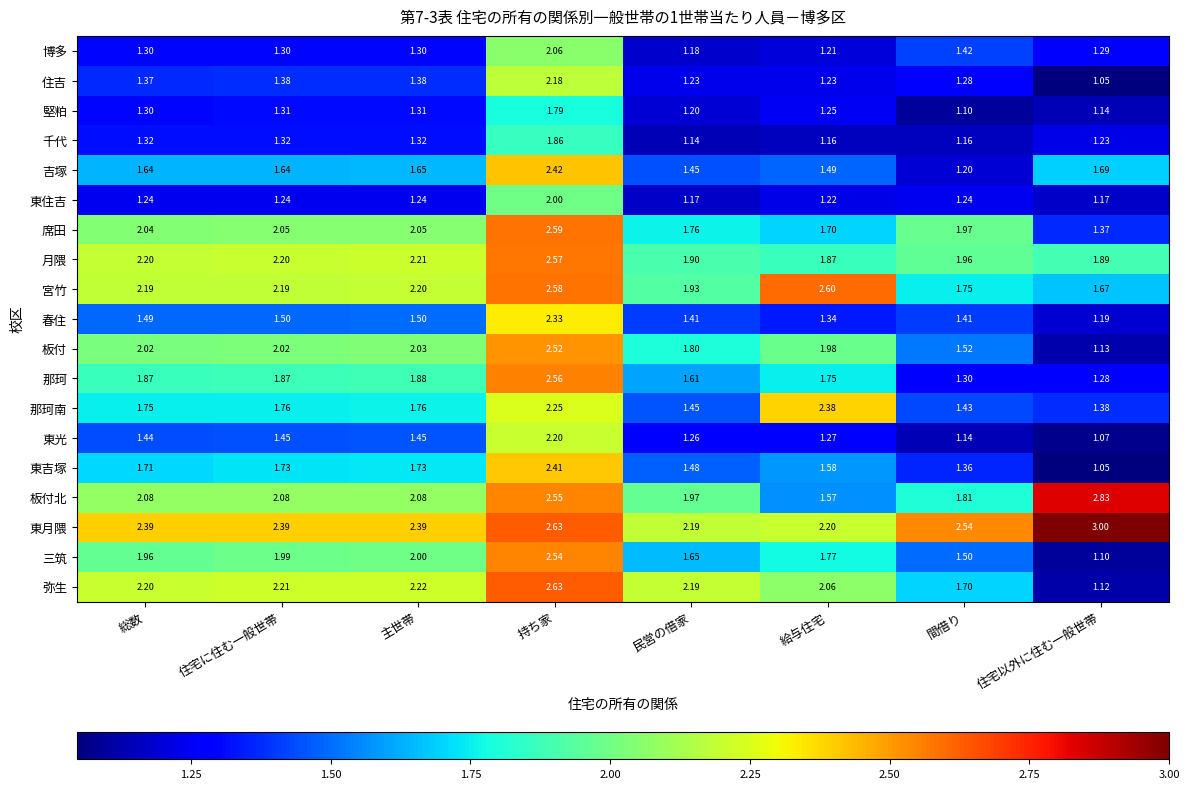

Which series has the largest total across all categories?

東月隈